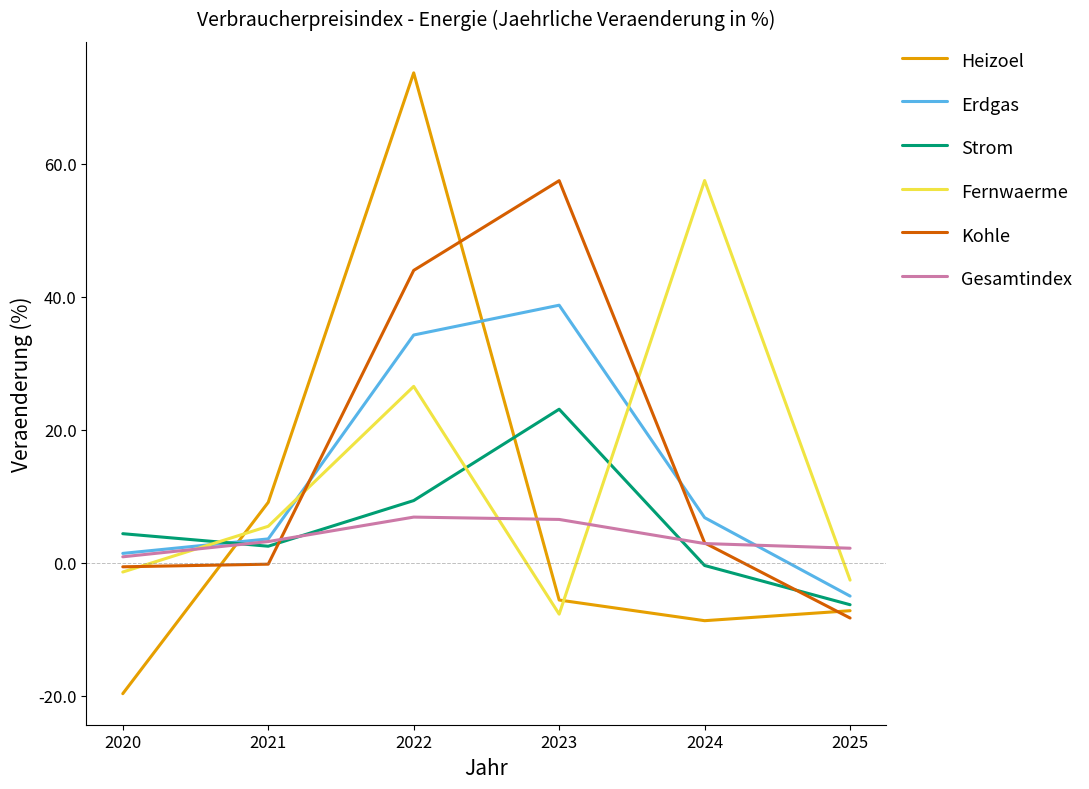

Between which two adjacent categories do Strom and Heizoel first intersect?

2020 and 2021